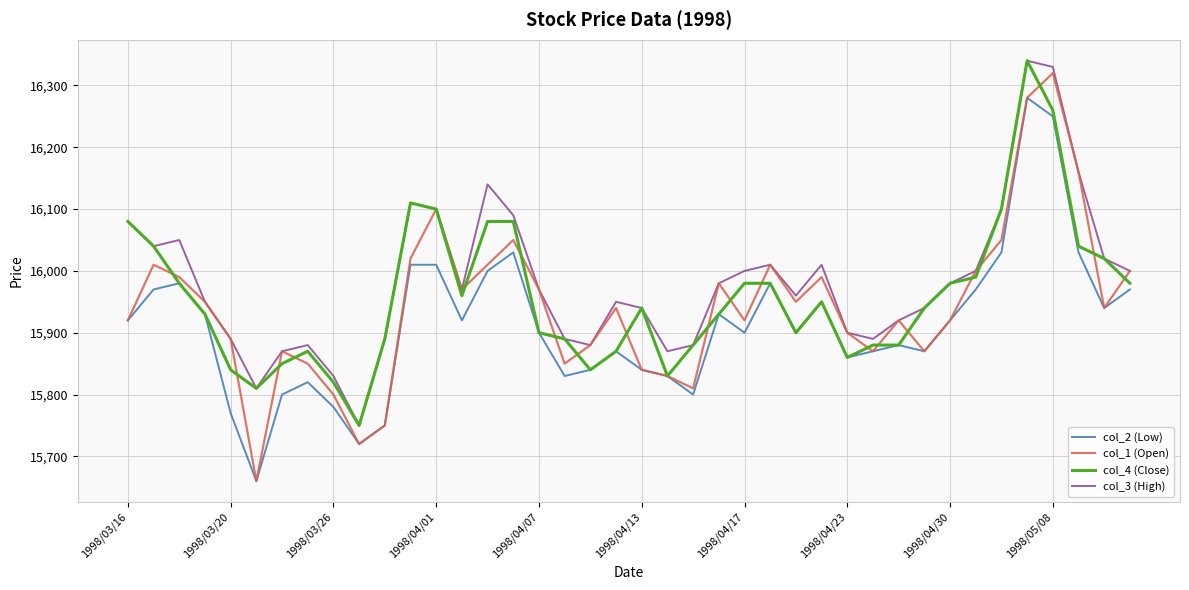

Rank the series by their average value, from lowest to highest.

col_2 (Low), col_1 (Open), col_4 (Close), col_3 (High)